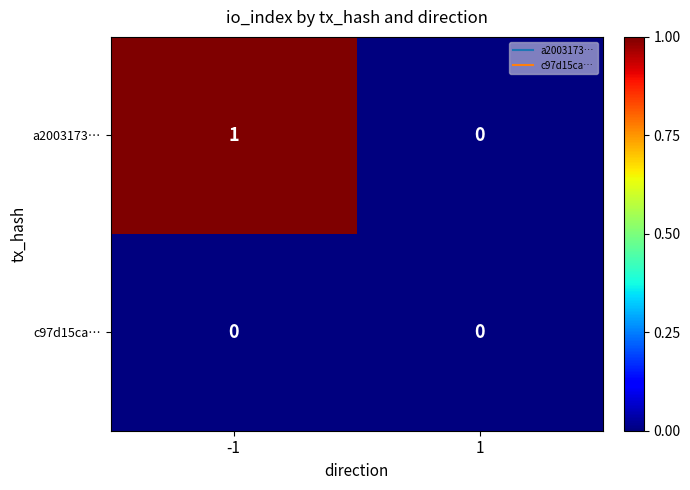

Count the number of data series in this chart.

2